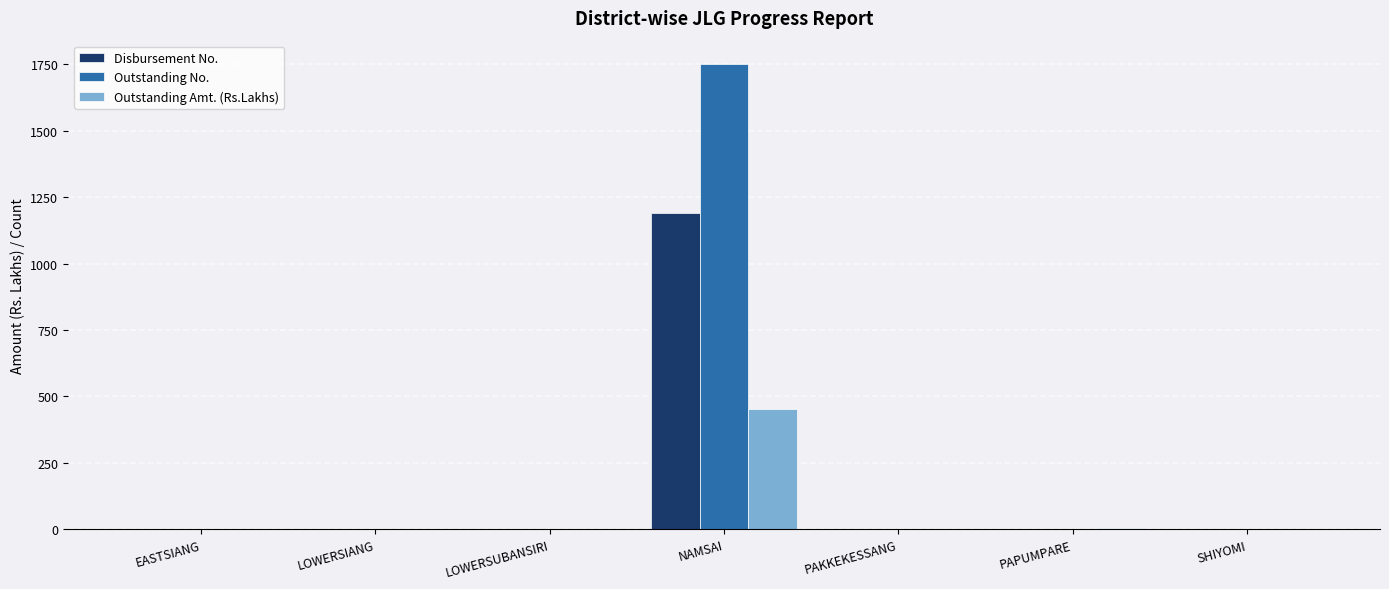

Between LOWERSUBANSIRI and NAMSAI, which series saw the biggest shift?

Outstanding No.